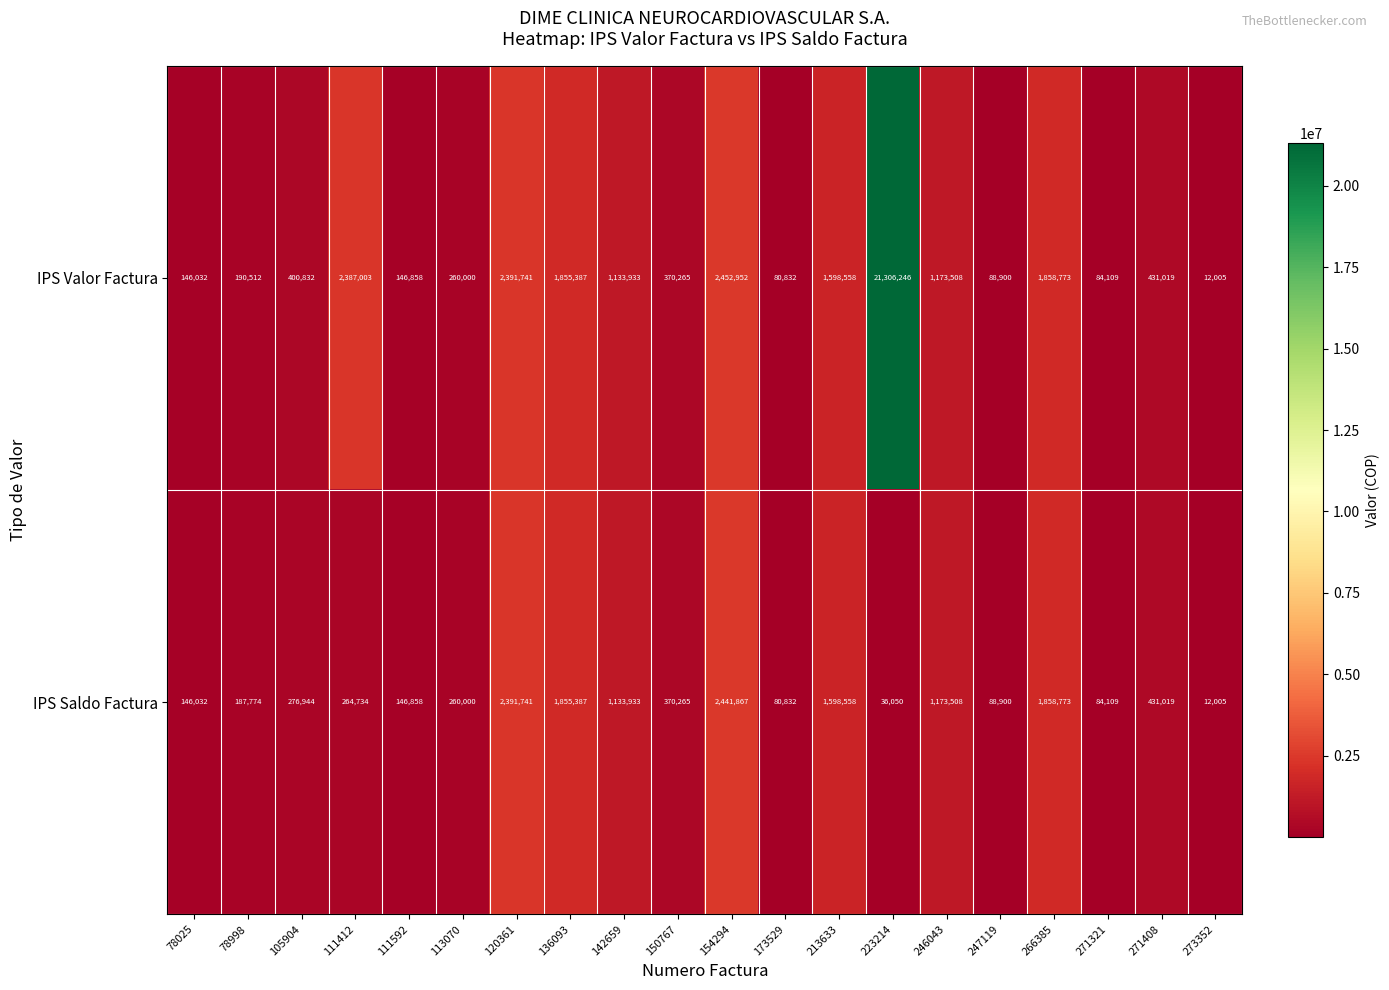

At which category does the chart reach its minimum across all series?

273352